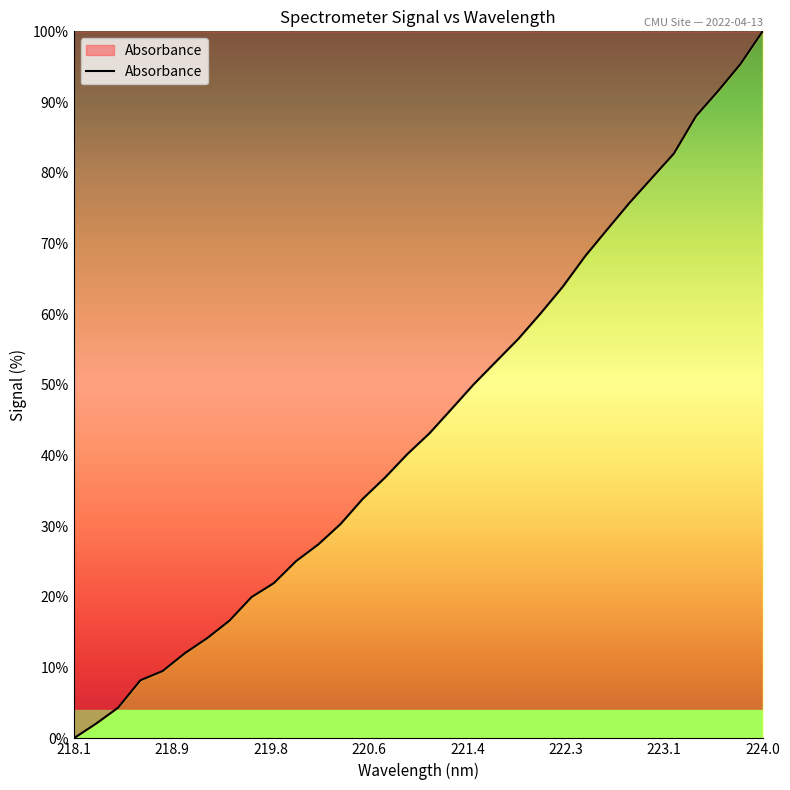

Does the chart have visible grid lines?

No